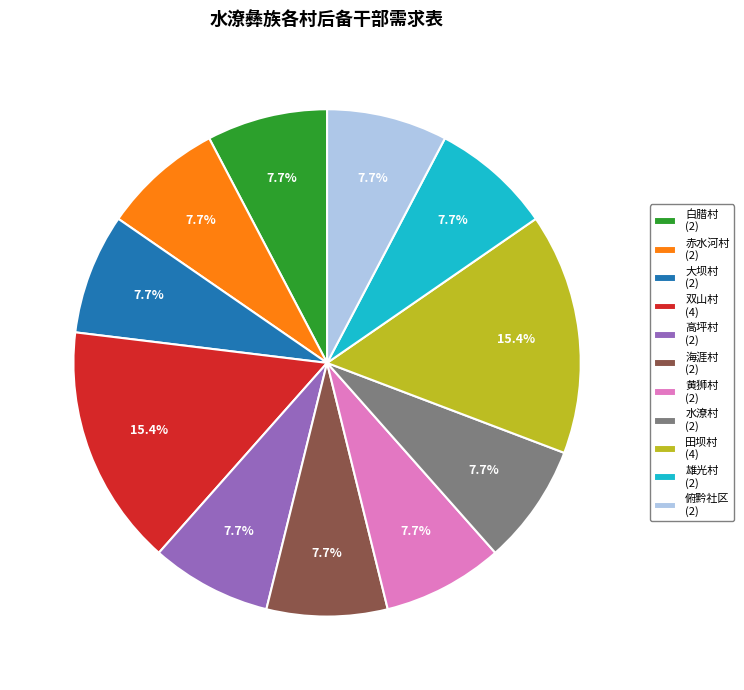

Is it true that 水潦村 is 8% of the pie?

True